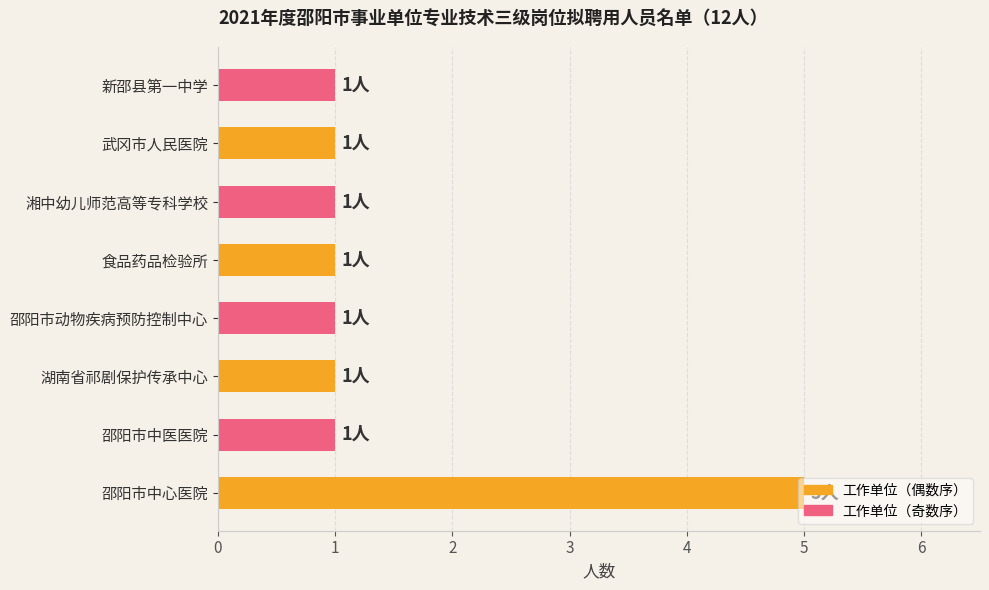

The chart shows a value of 1 at 新邵县第一中学. True or false?

True